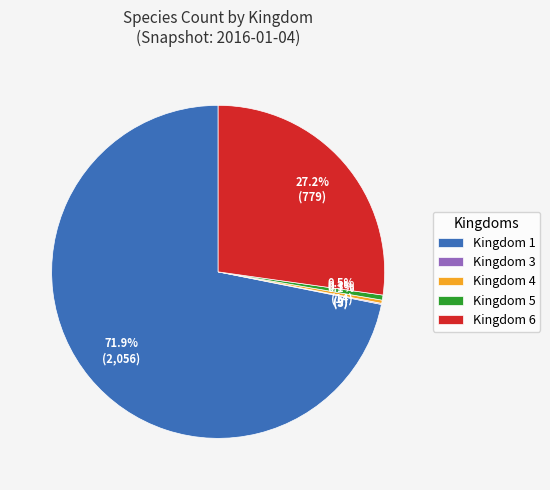

Between Kingdom 5 and Kingdom 6, which is larger?

Kingdom 6